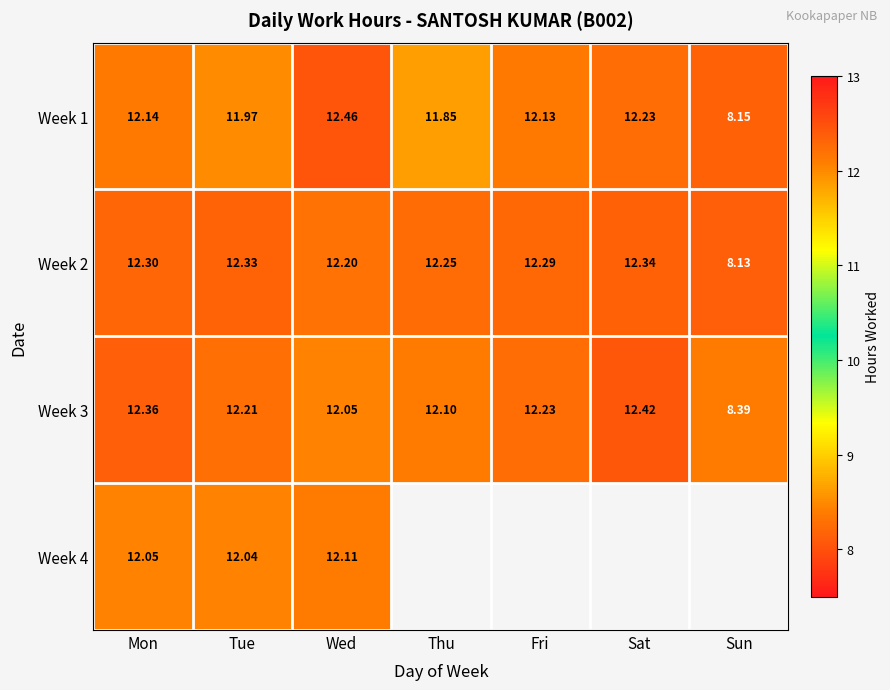

Which has a higher value, Tue or Wed?

Wed